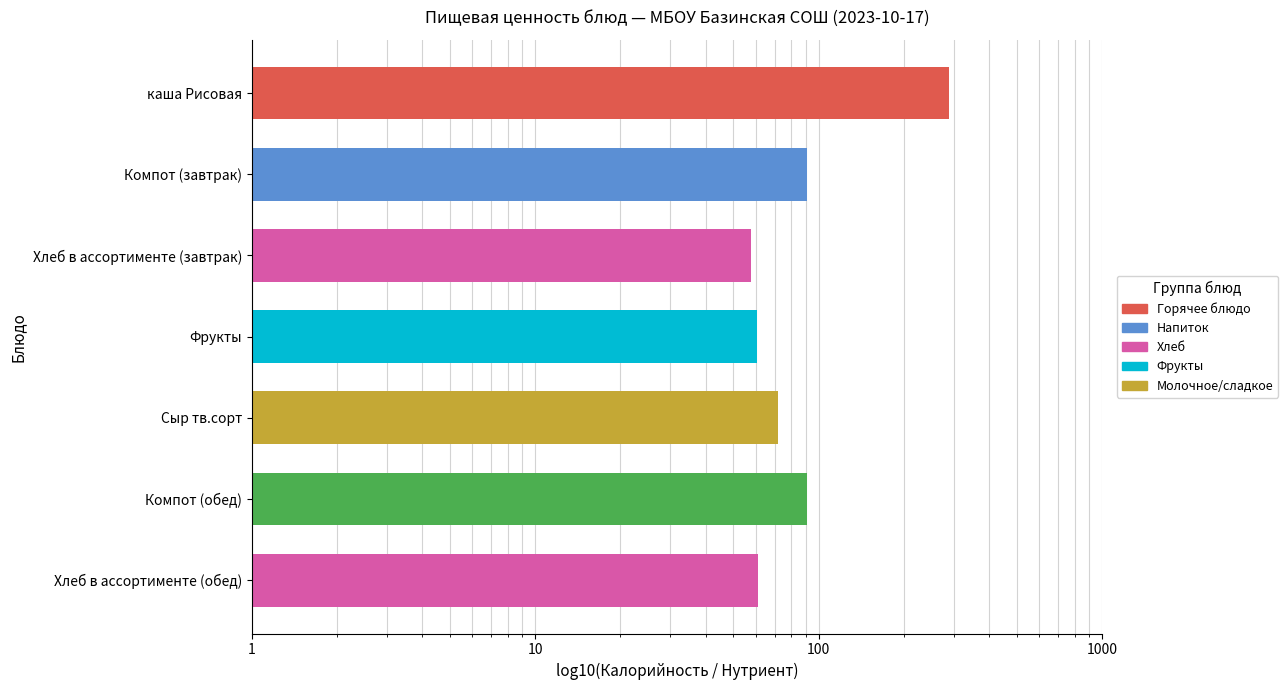

What is the difference between the second highest and minimum values?

33.3